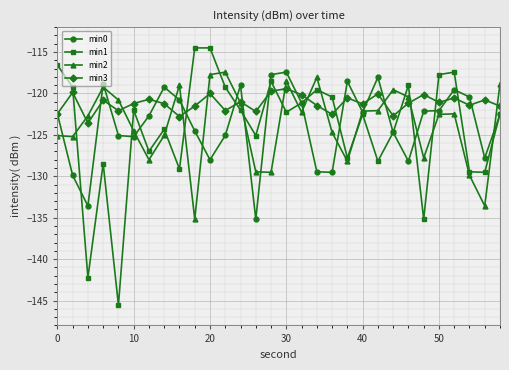

Which series has the largest total across all categories?

min3